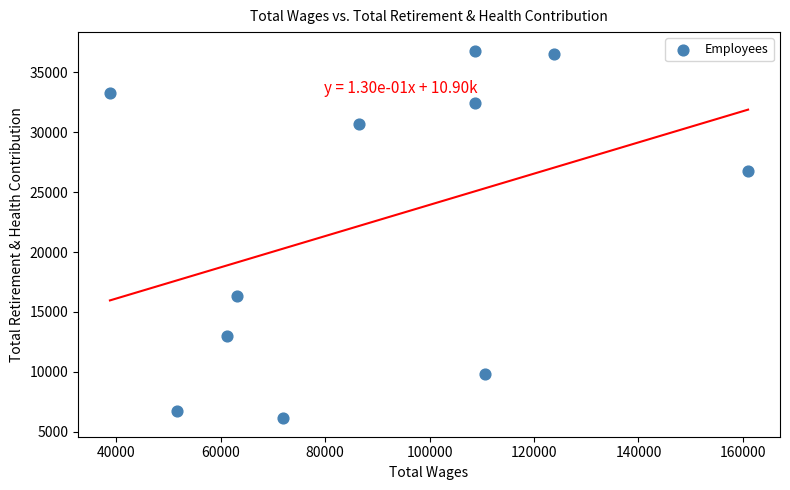

What is the average X value?

89640